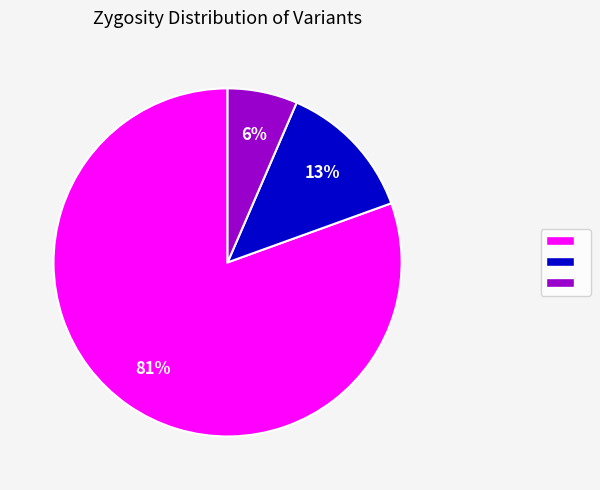

Is there a majority slice in this chart?

Yes